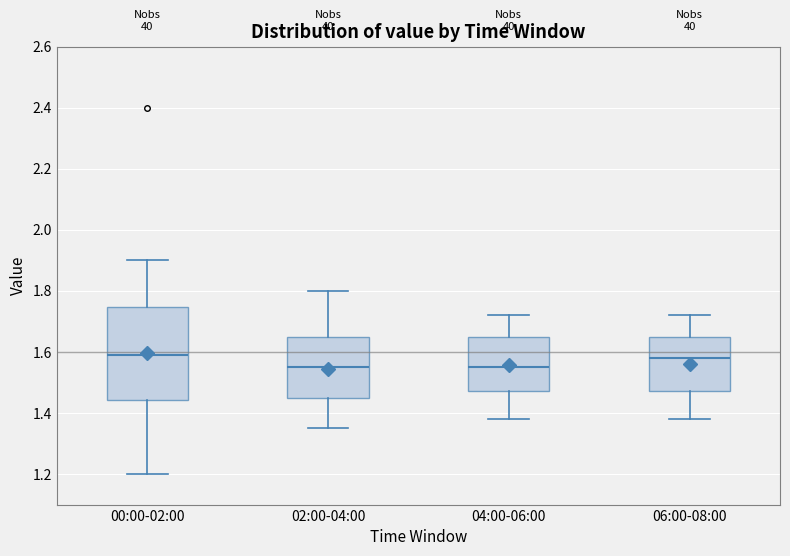

Comparing the boxes themselves (not the whiskers), which one is the tallest?

00:00-02:00